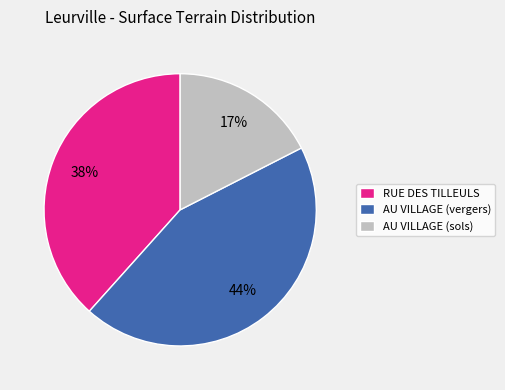

What percentage is the AU VILLAGE (sols) slice, to the nearest percent?

17%